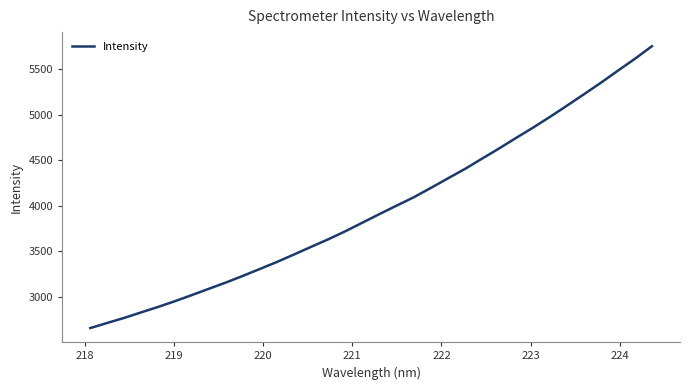

What is the greatest value displayed?

5753.6